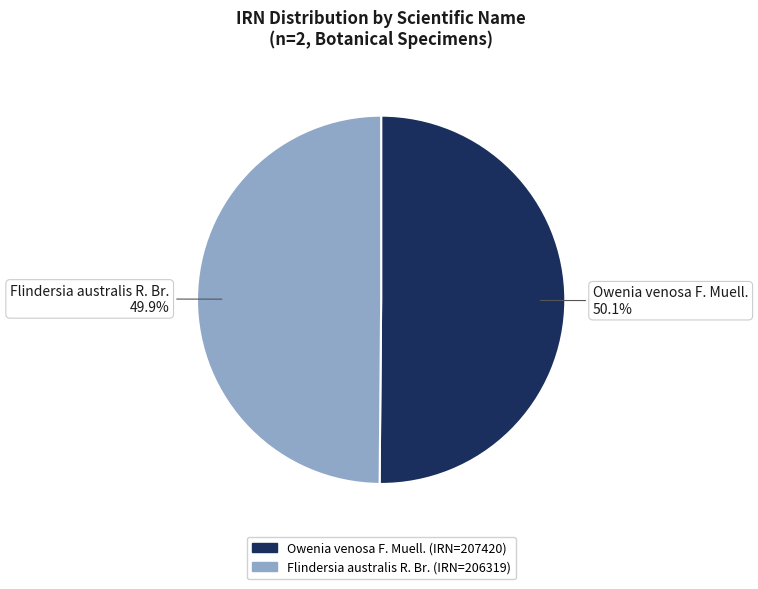

Count the number of slices in the pie.

2